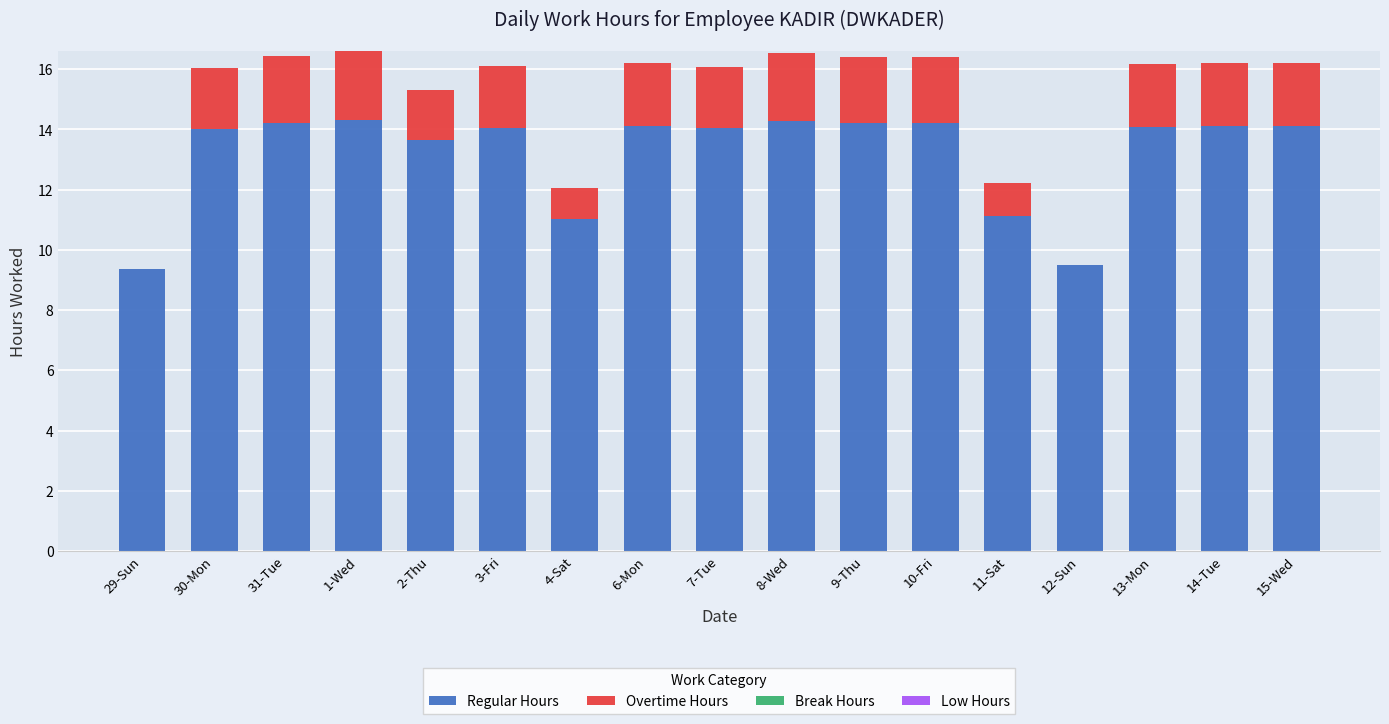

Is it true that Regular Hours equals 14.0 at 30-Mon?

True